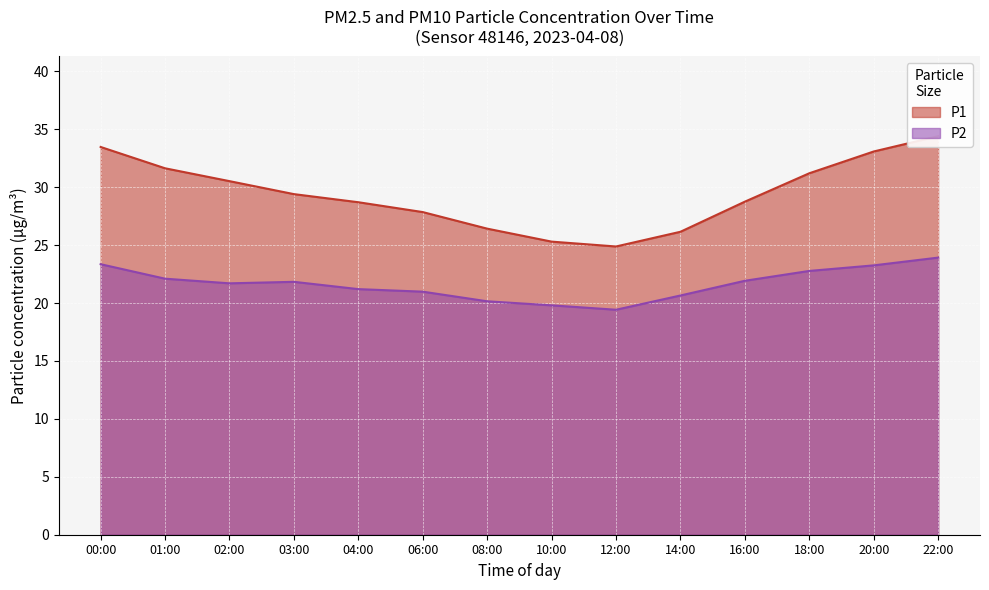

Is it true that P2 equals 37.5 at 06:00?

False